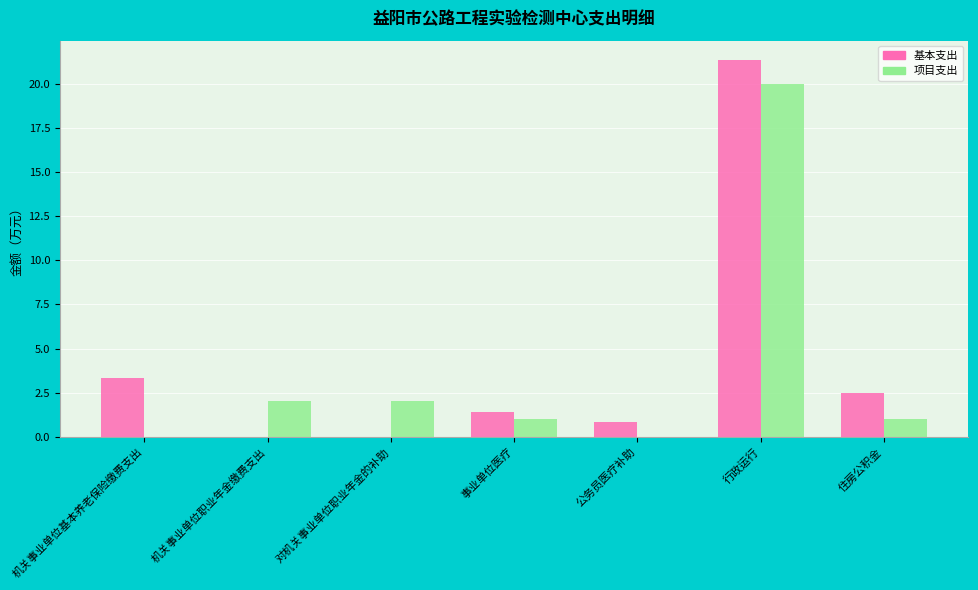

What is the sum of the 项目支出 values at 事业单位医疗 and 机关事业单位职业年金缴费支出?

3.0